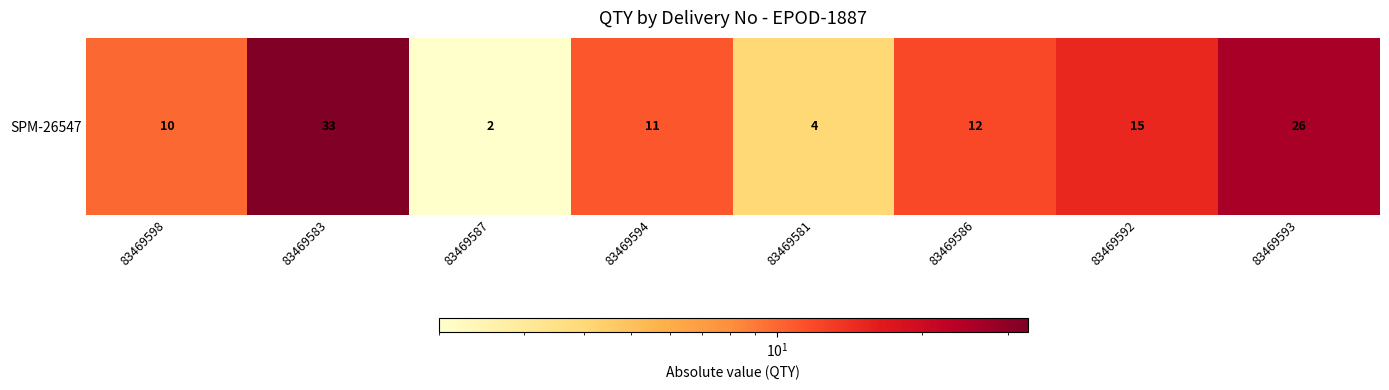

What is the maximum value shown in the chart?

33